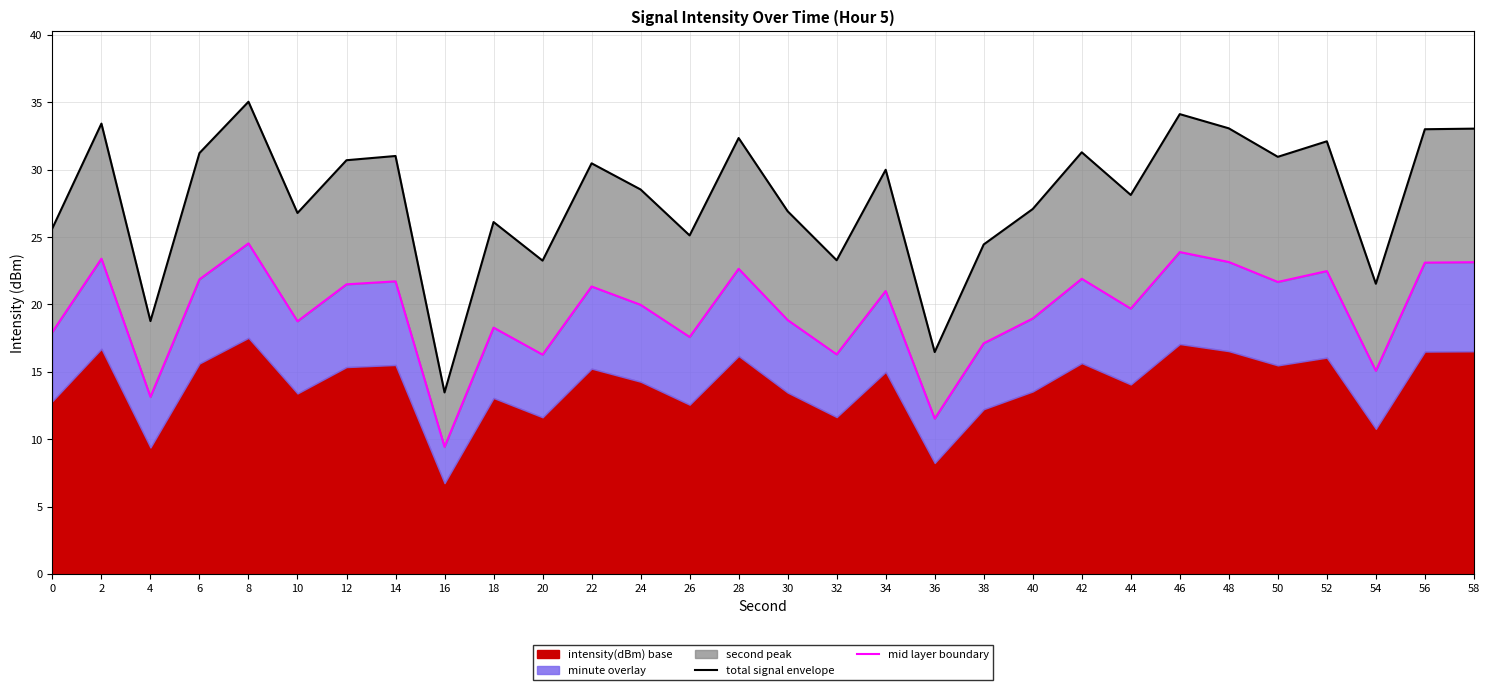

The total signal envelope series shows 46.6 at 2. True or false?

False